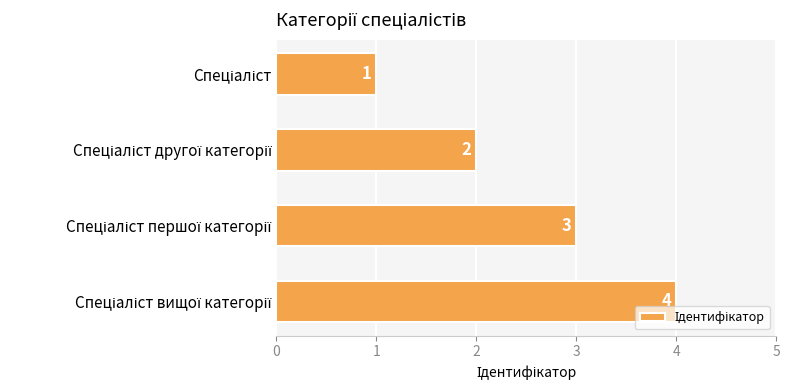

What is the maximum value shown in the chart?

4